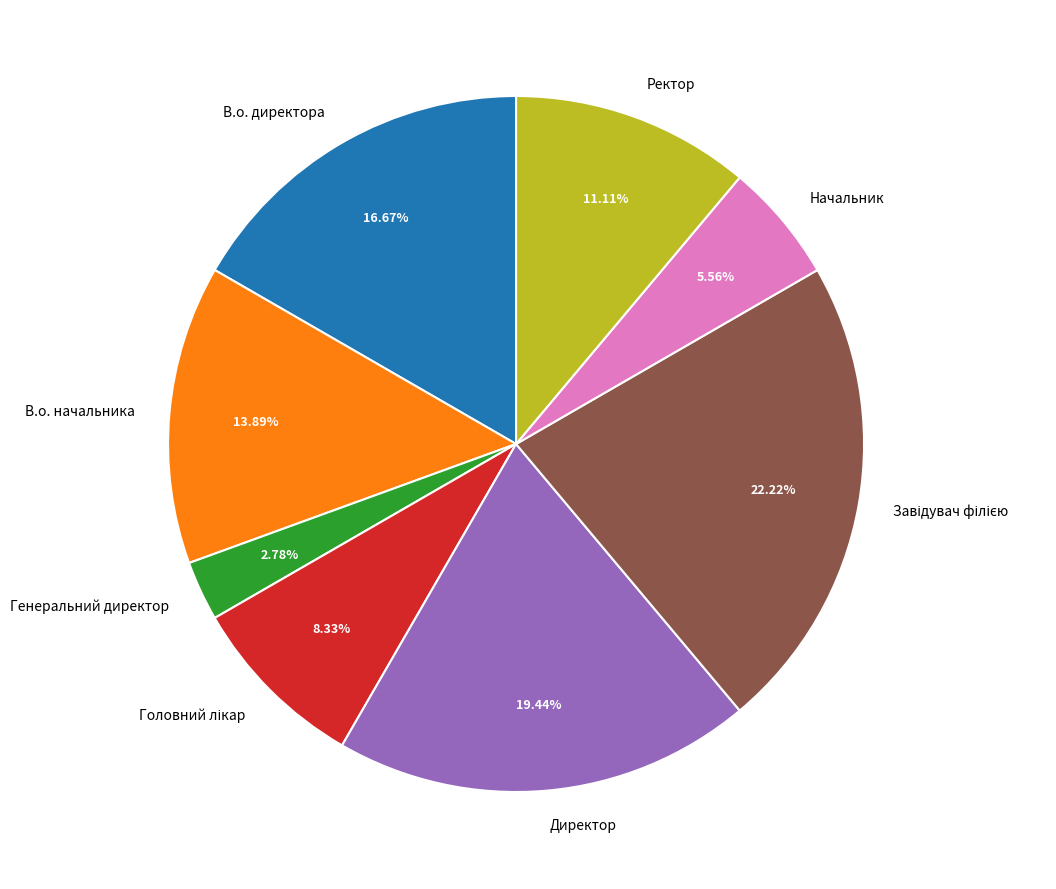

How many slices are in this pie chart?

8